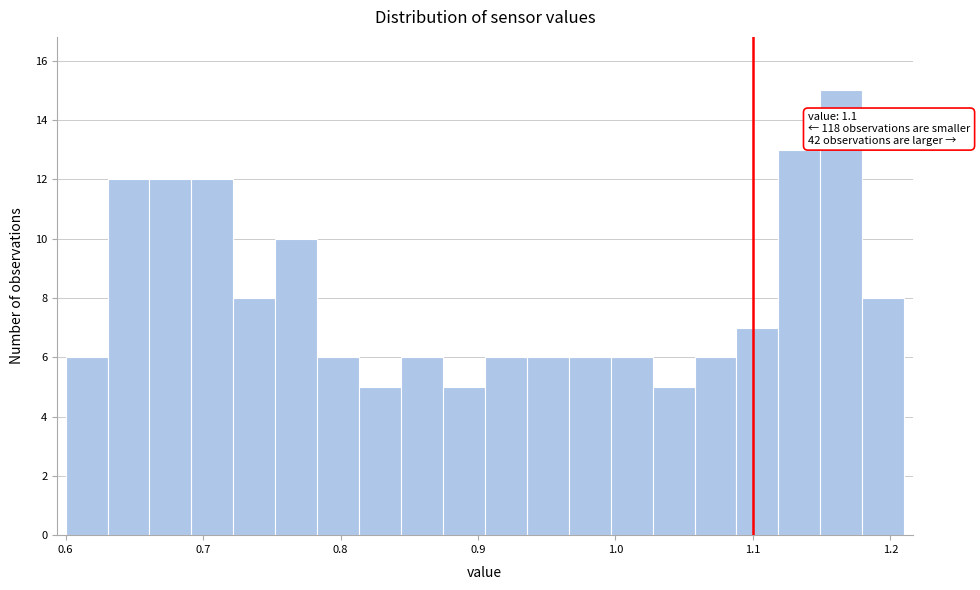

Around what value on the x-axis is the tallest bar? Give the approximate position of its centre, as read against the axis.

1.16